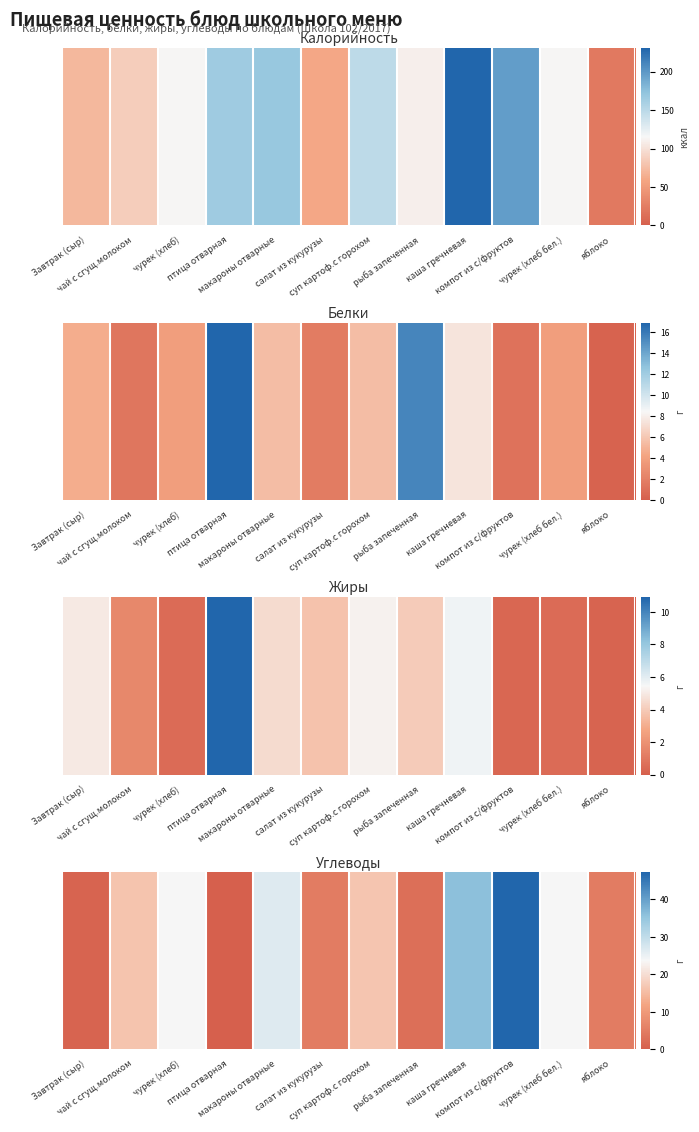

How many series are shown in this chart?

1